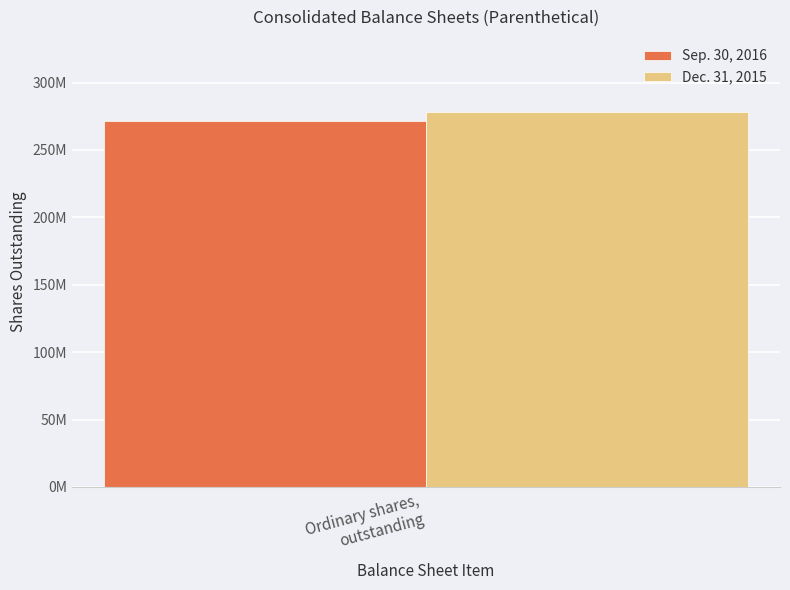

What are all the series names shown in the legend?

Sep. 30, 2016, Dec. 31, 2015